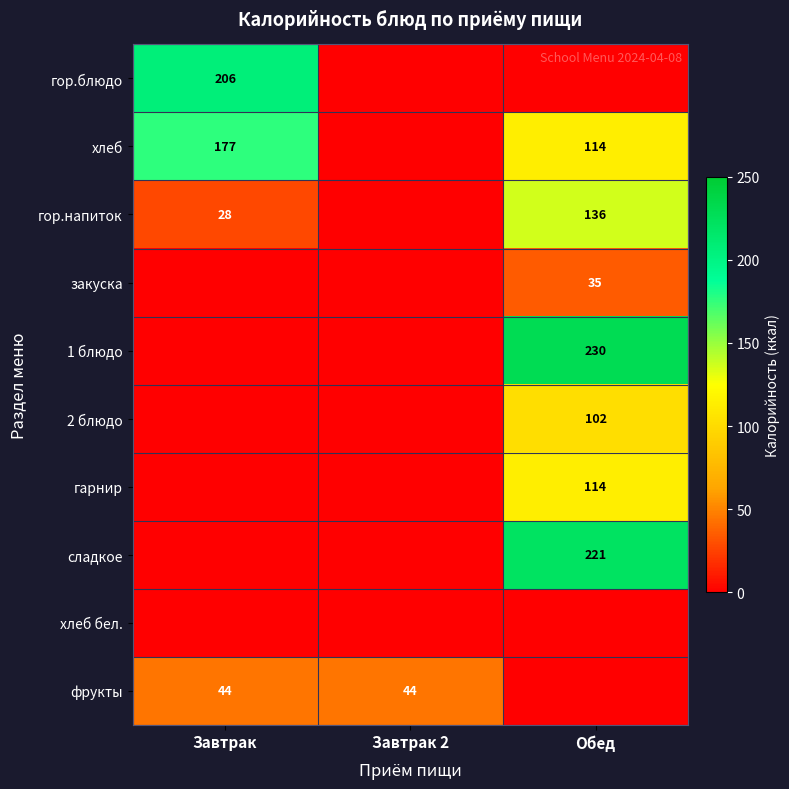

True or false: закуска has a value of 35 at Обед.

True